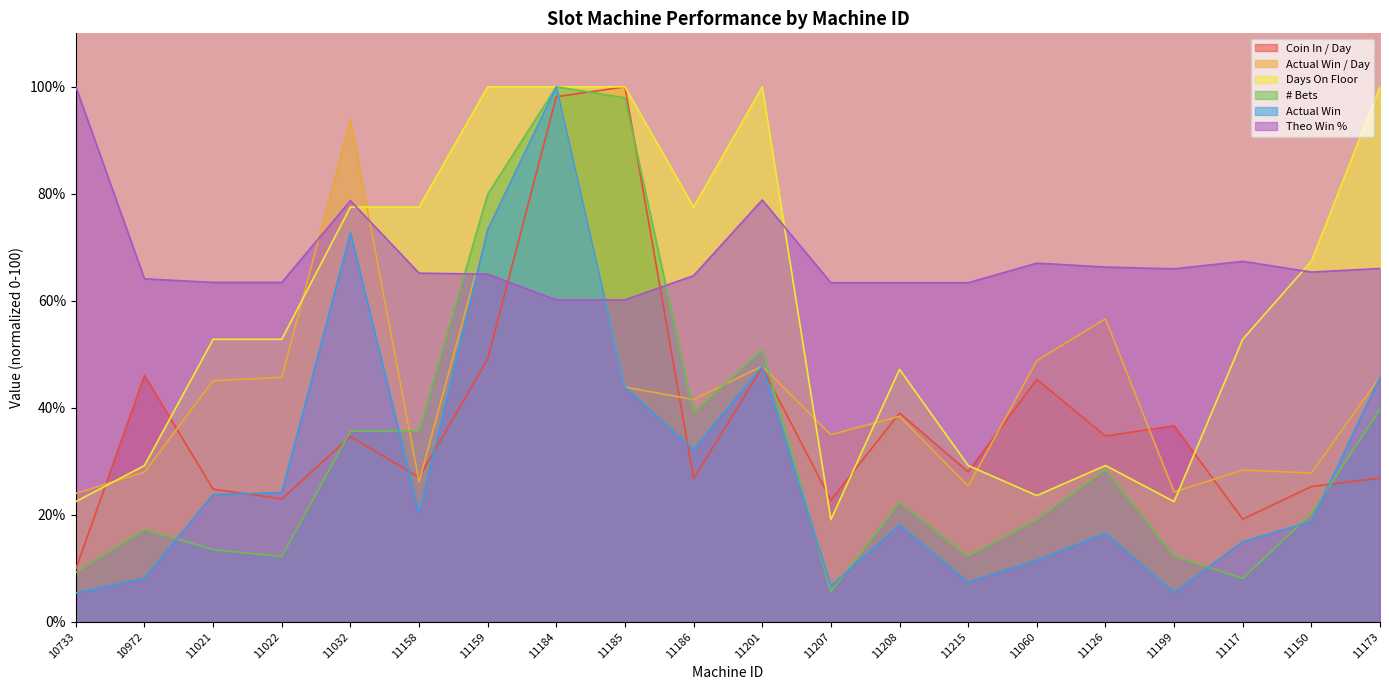

How many lines are shown in the chart?

6